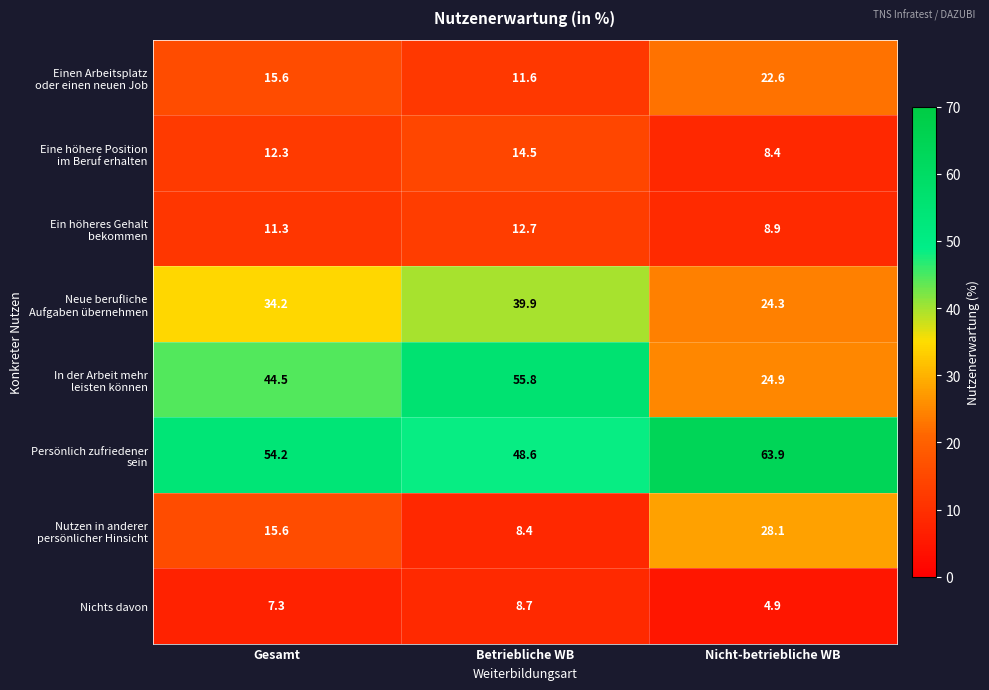

At how many categories does at least one series exceed 37?

3